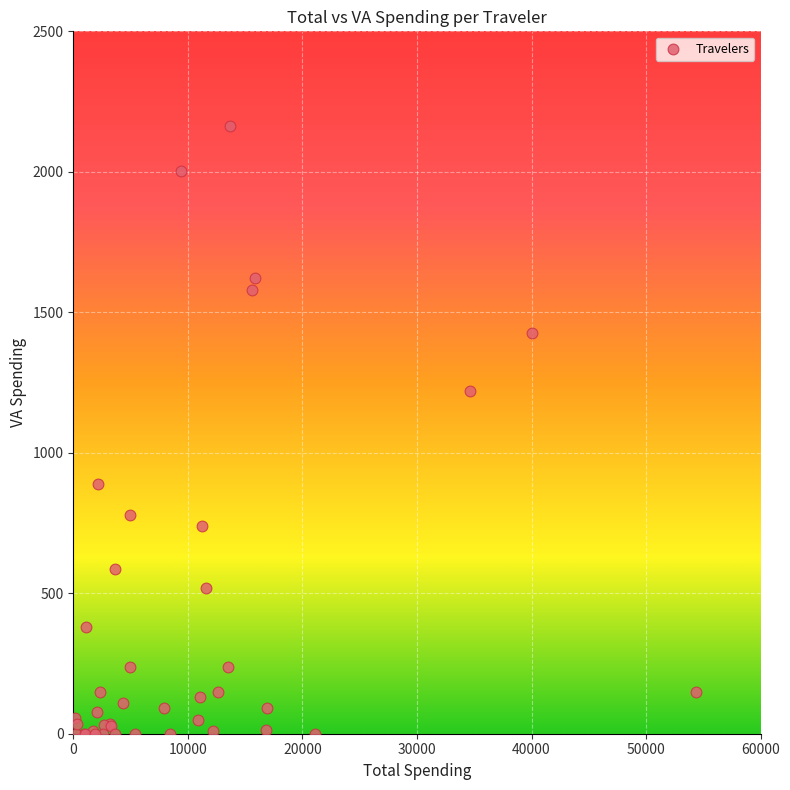

What Y value in the scatter plot is closest to 1081?

1220.8